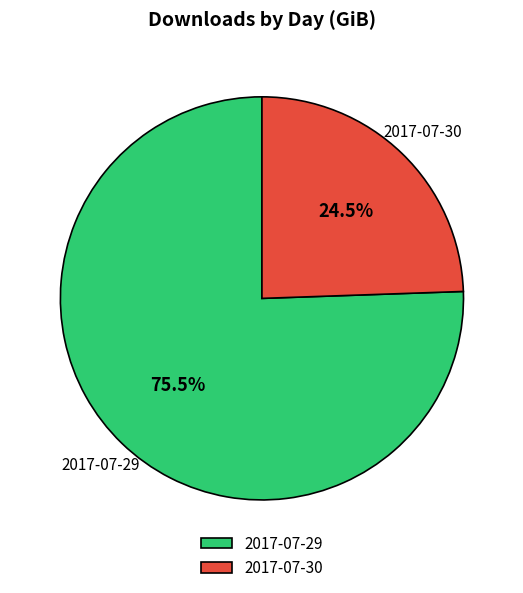

How many segments does this pie chart have?

2